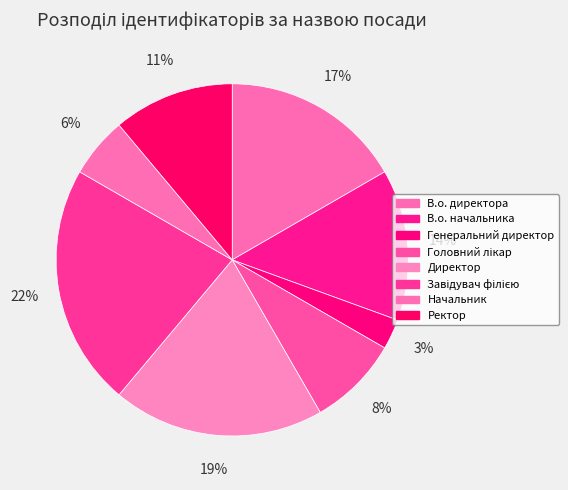

Which slice is the largest?

Завідувач філією